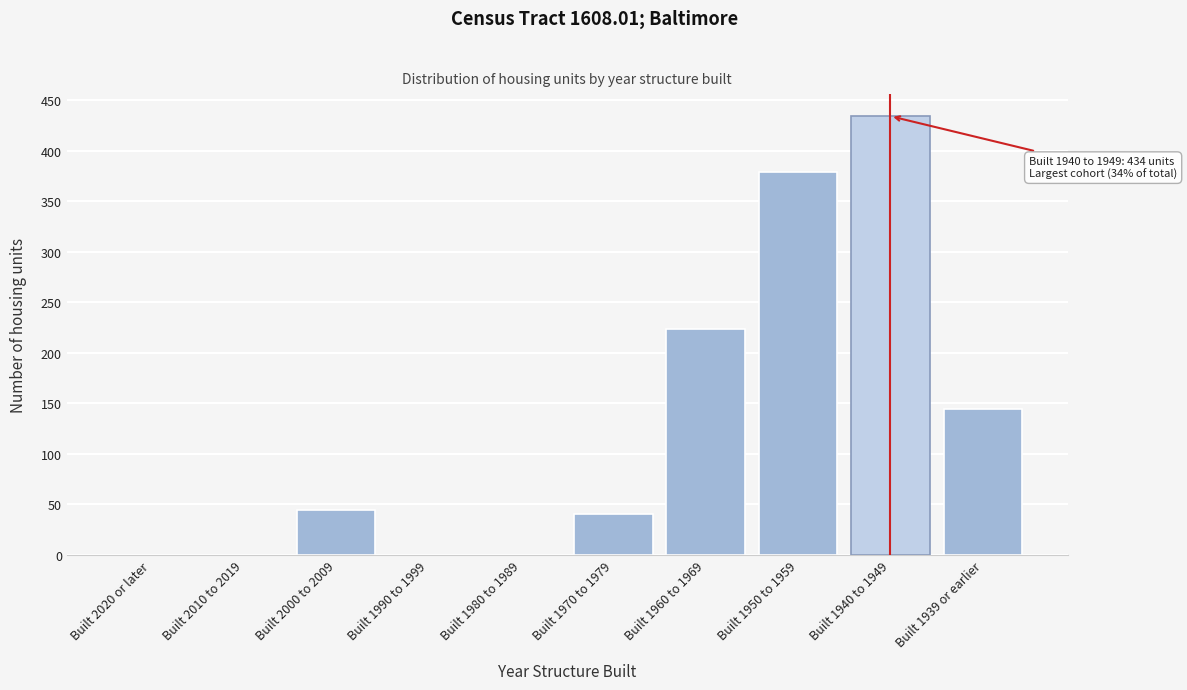

Reading right to left, transcribe all the data shown in this chart.

Built 1939 or earlier=144	Built 1940 to 1949=434	Built 1950 to 1959=379	Built 1960 to 1969=223	Built 1970 to 1979=40	Built 1980 to 1989=0	Built 1990 to 1999=0	Built 2000 to 2009=44	Built 2010 to 2019=0	Built 2020 or later=0